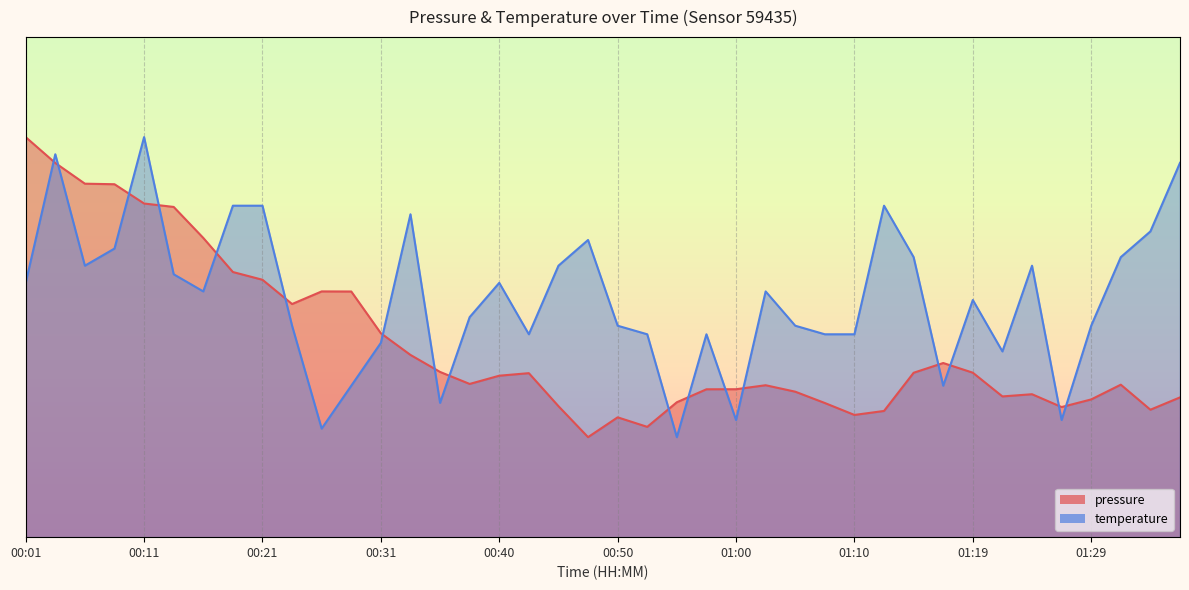

What is the value of the pressure point at the 31st from the left?

32.9